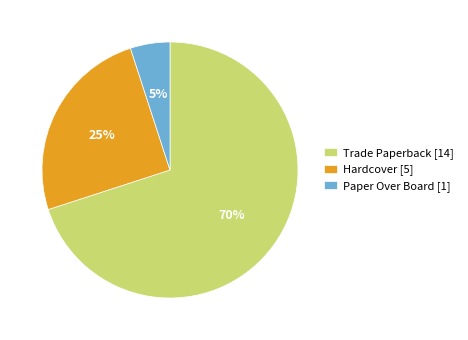

How many segments does this pie chart have?

3